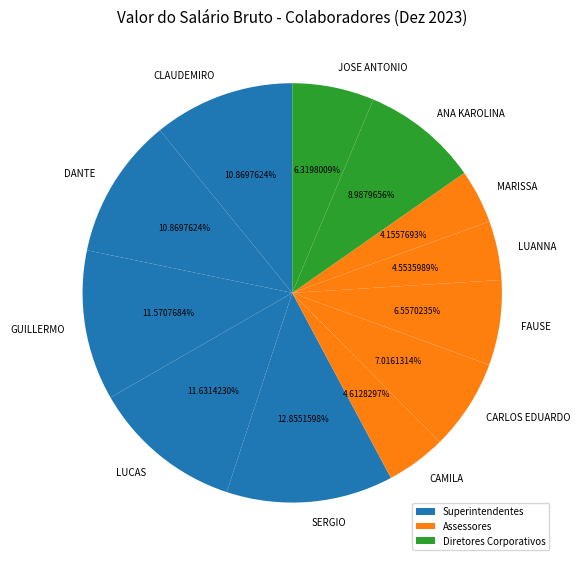

To the nearest percent, what is the difference between the largest and smallest slice percentages?

9%